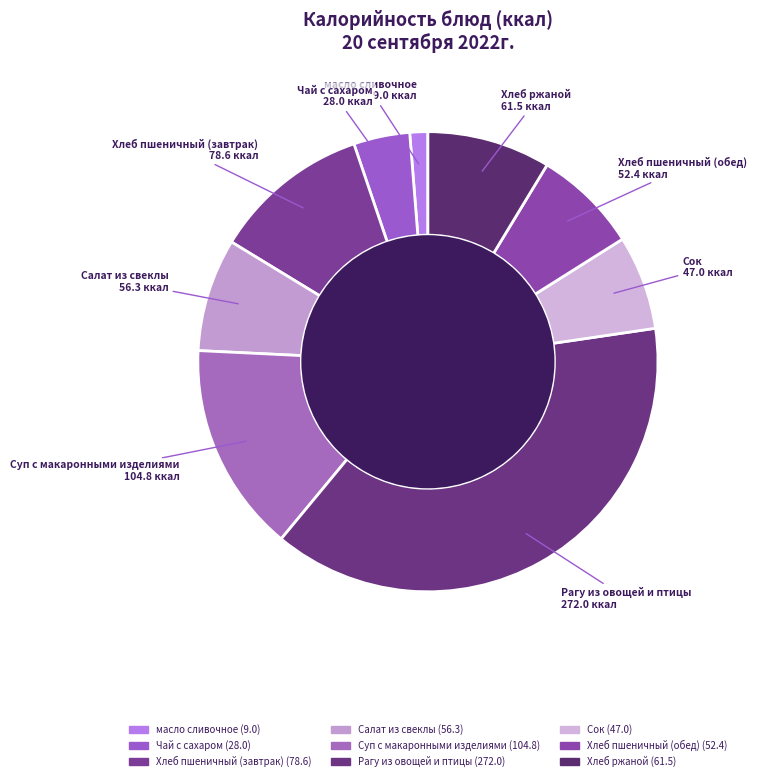

What is the smallest slice in the pie chart?

масло сливочное